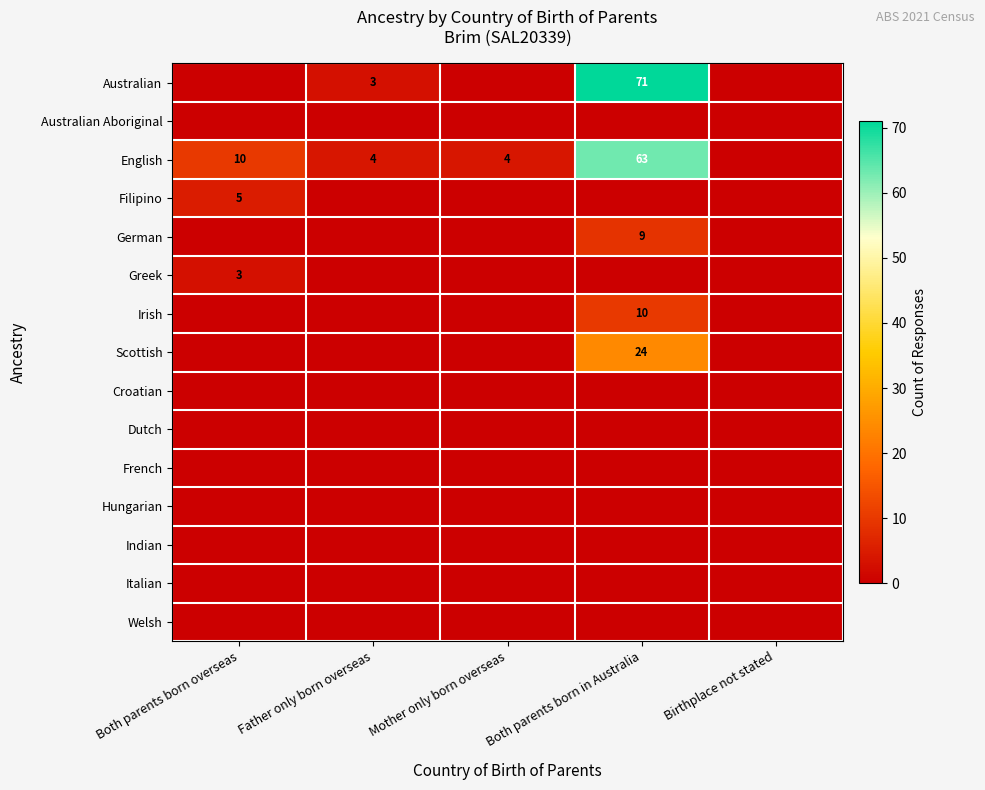

What is the difference between the Australian values at Both parents born in Australia and Father only born overseas?

68